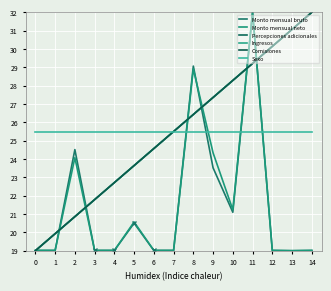

Does the chart display data point markers on the line(s)?

No